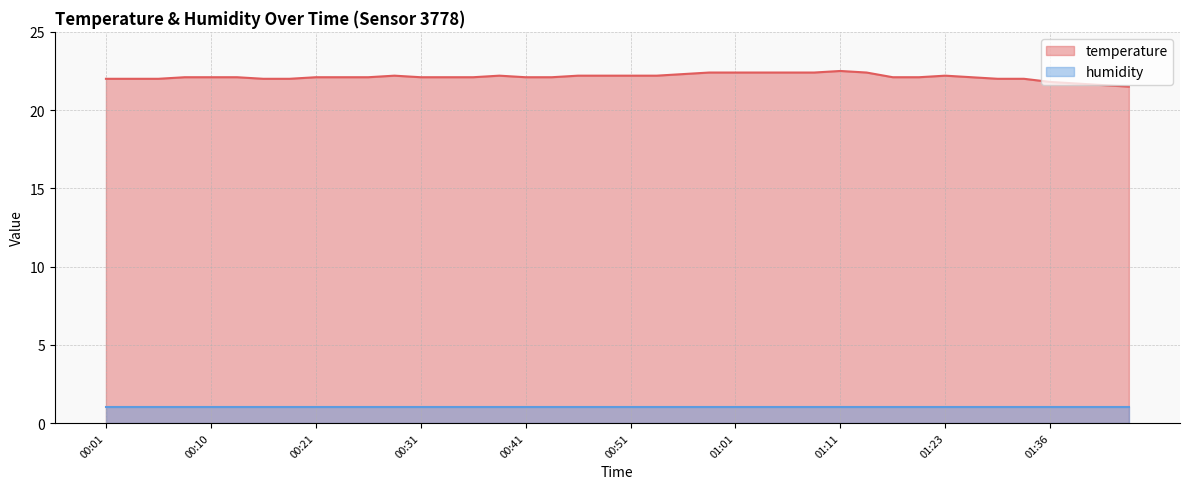

What position from the right is 00:53?

19